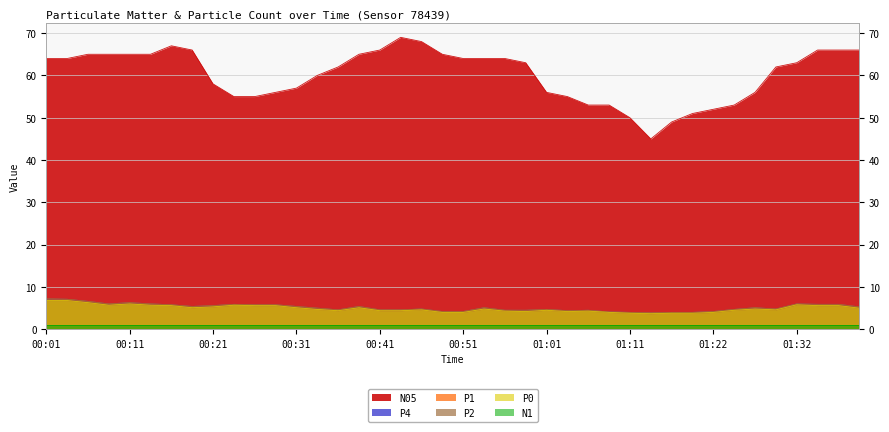

How many data points in P4 are above 5?

20